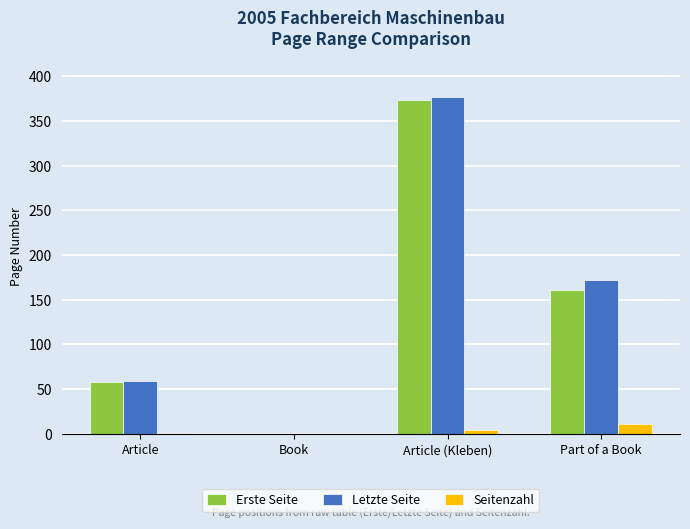

Which series has the largest total across all categories?

Letzte Seite